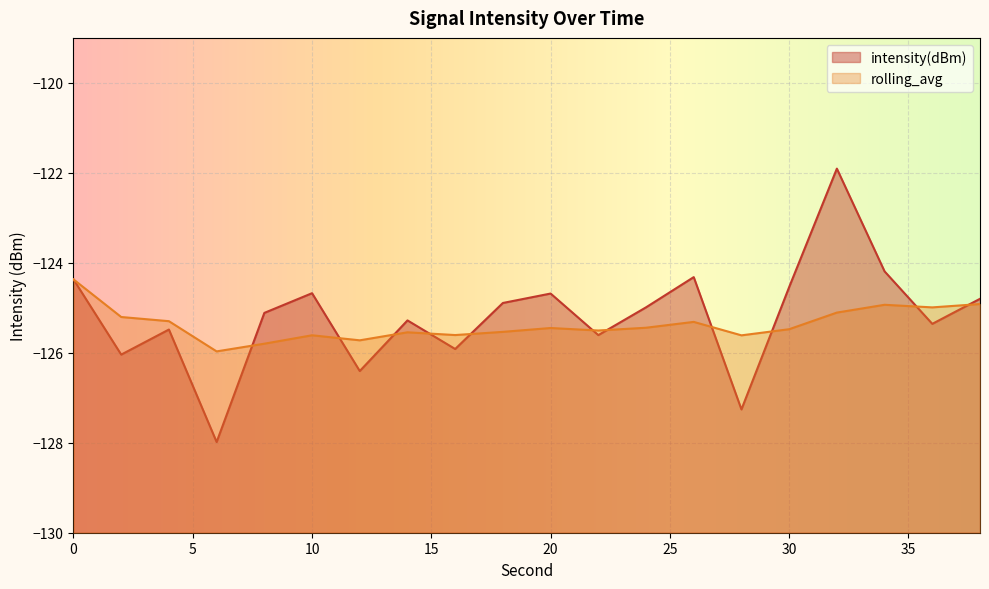

What are all the series names shown in the legend?

intensity(dBm), rolling_avg